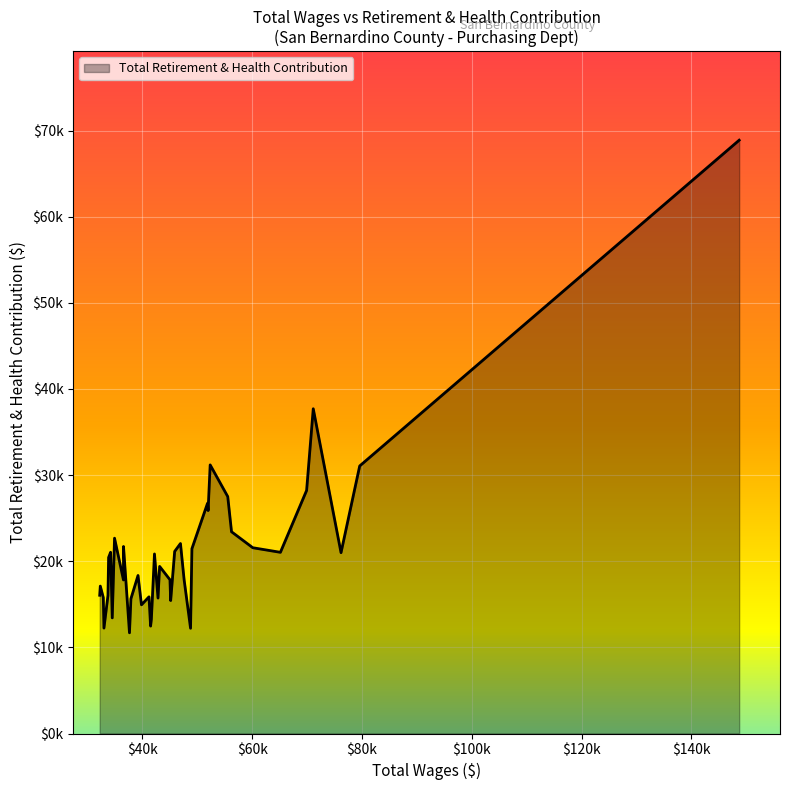

Is this an area chart (filled region under the line)?

Yes